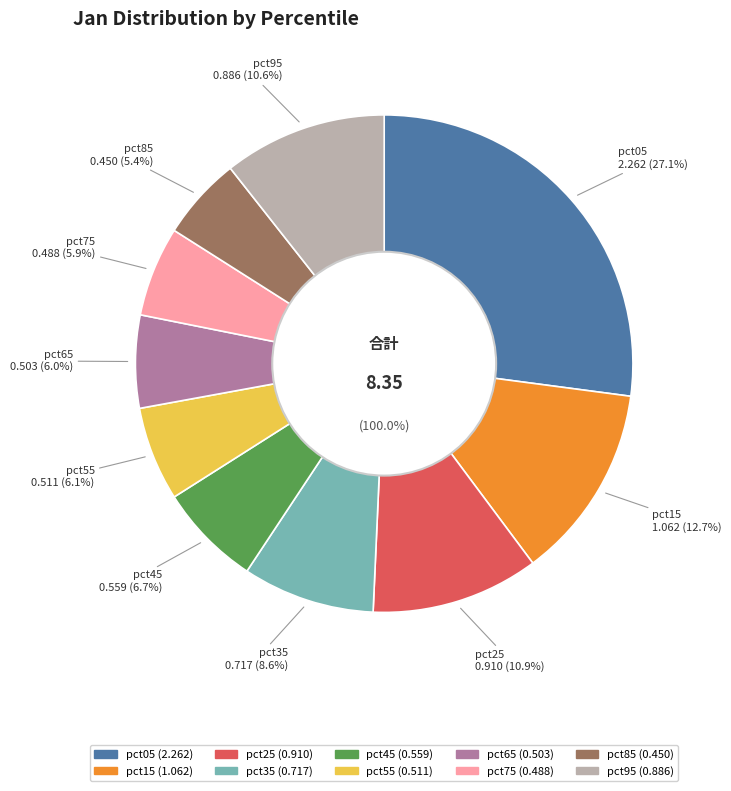

What is the change in value from pct25 to pct35?

-0.2